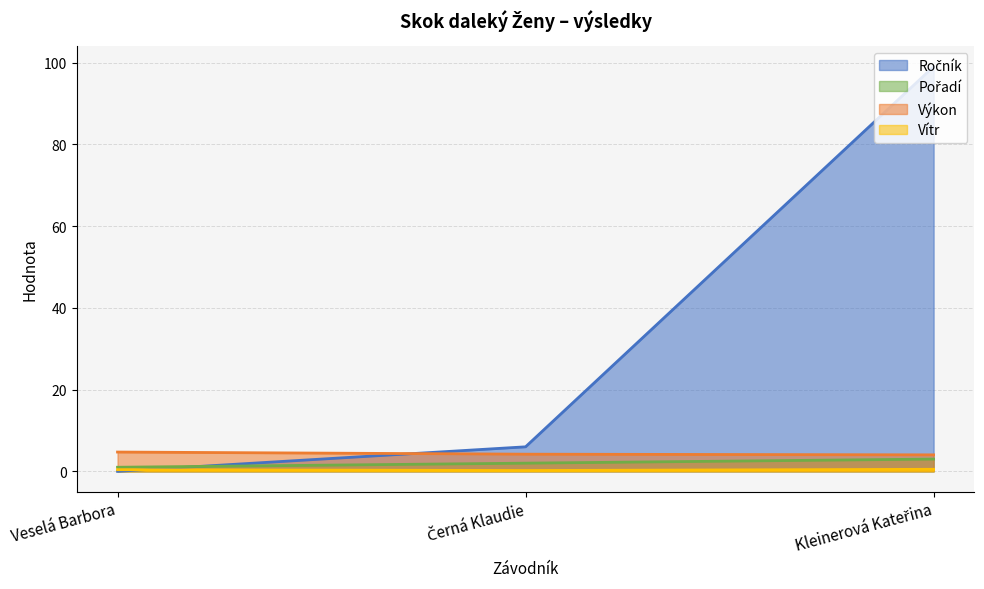

Which series has the widest spread of values?

Ročník